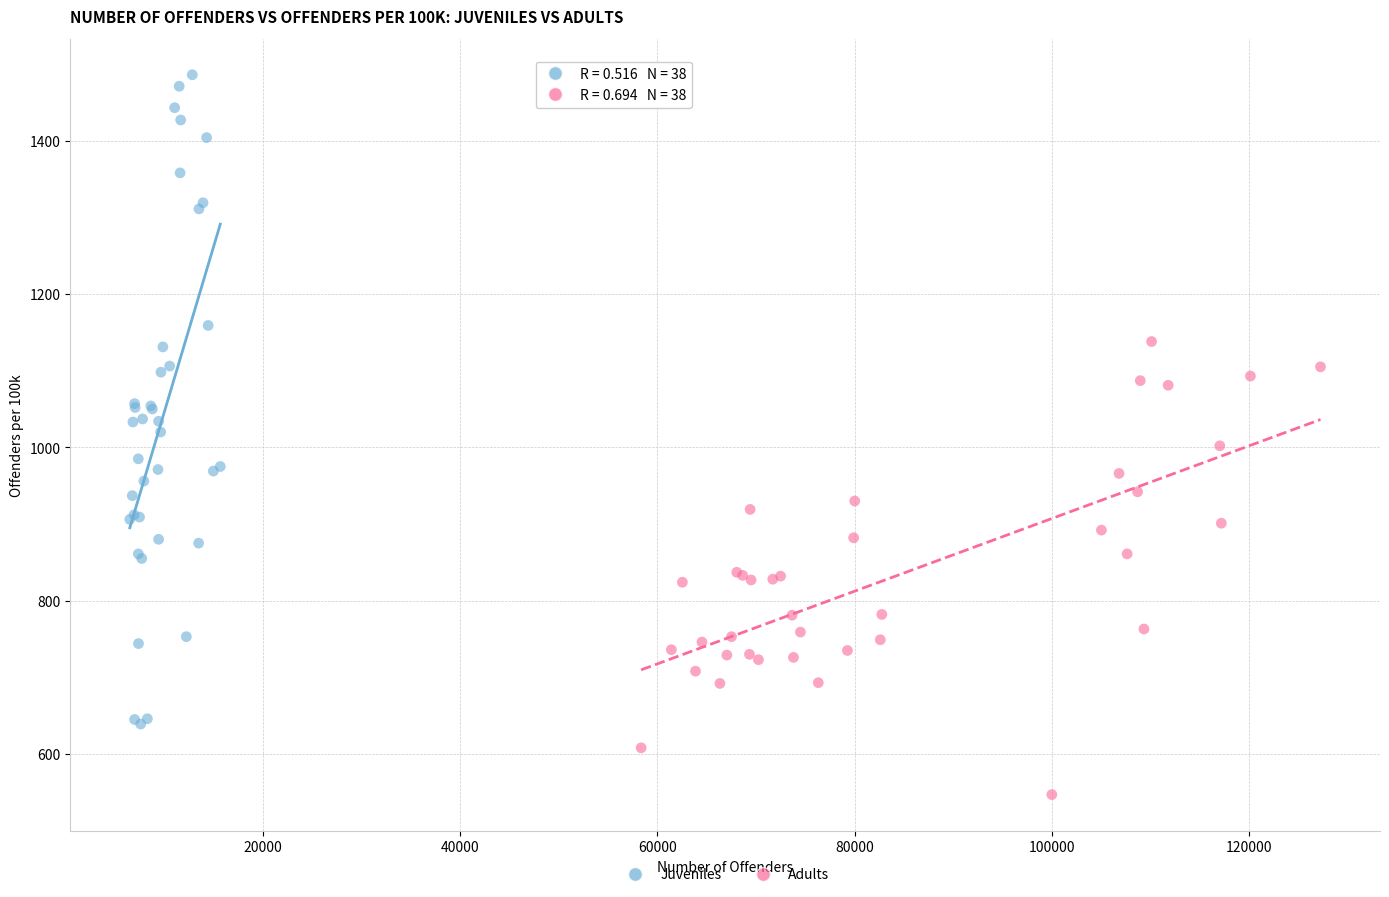

Which series reaches the minimum Y coordinate?

Adults